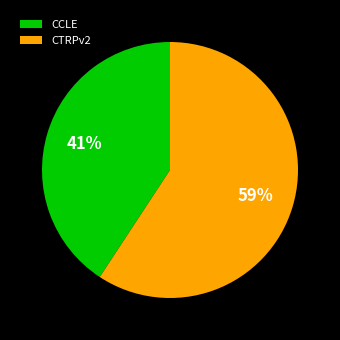

Which has a higher value, CCLE or CTRPv2?

CTRPv2